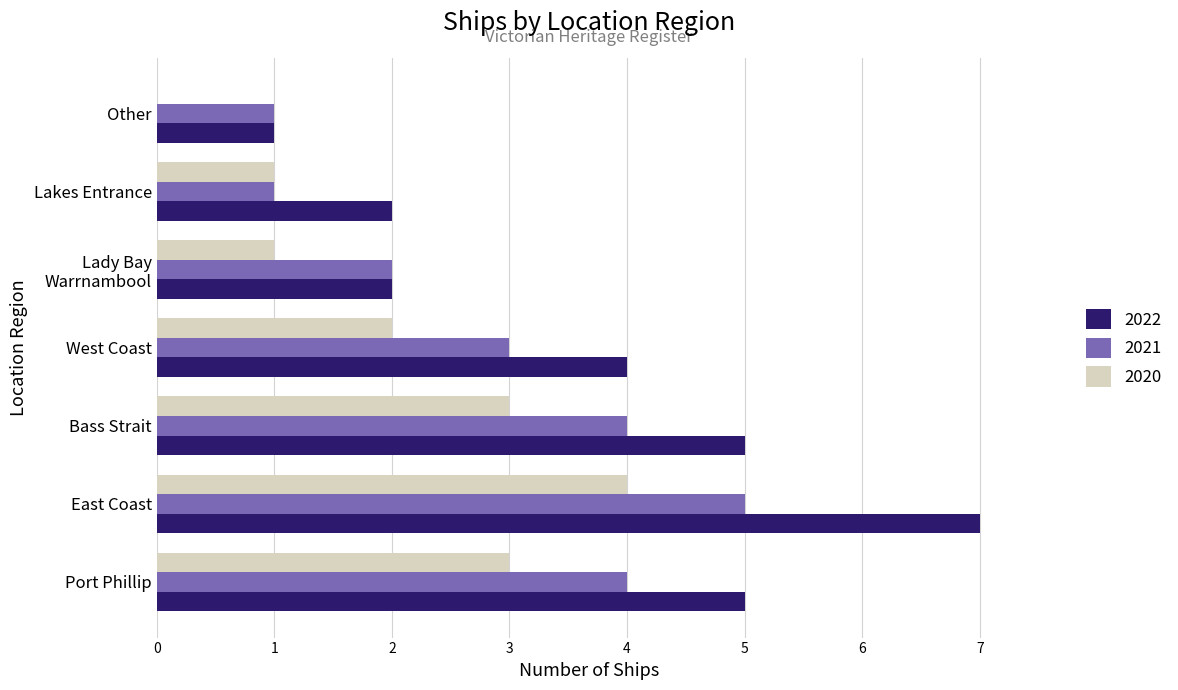

What are all the series names shown in the legend?

2022, 2021, 2020